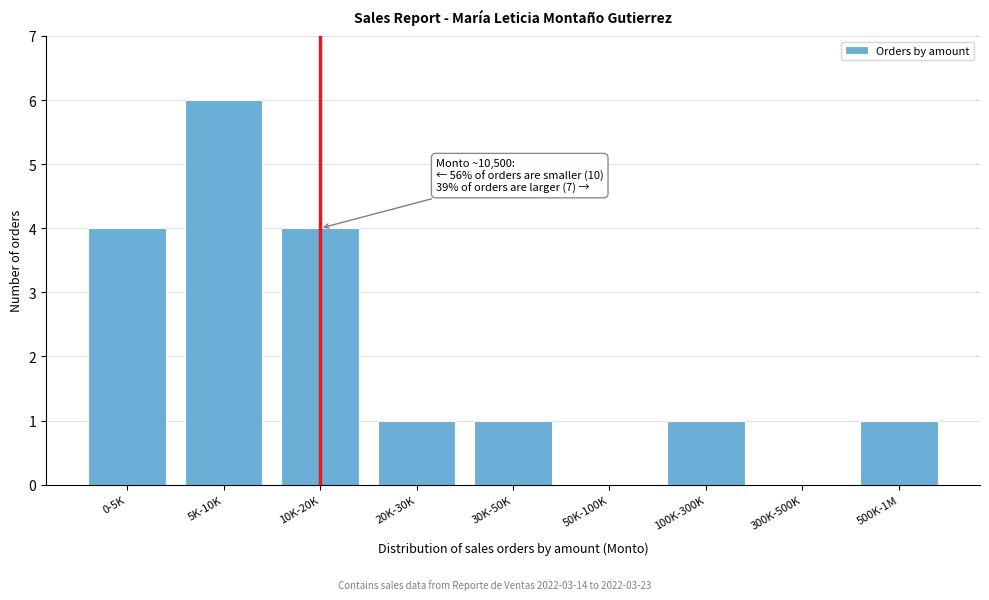

Reading right to left, list all the values displayed in this chart.

500K-1M=1	300K-500K=0	100K-300K=1	50K-100K=0	30K-50K=1	20K-30K=1	10K-20K=4	5K-10K=6	0-5K=4